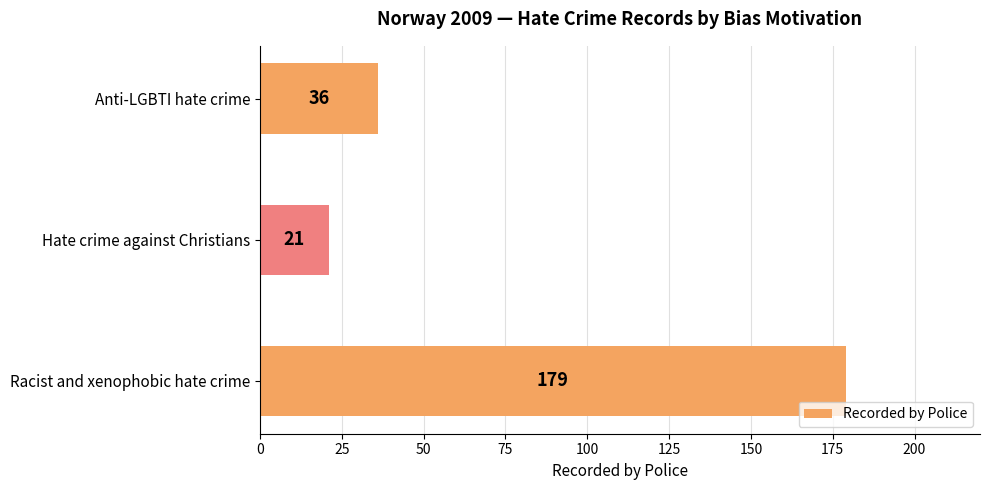

At which label is the value closest to 100?

Anti-LGBTI hate crime